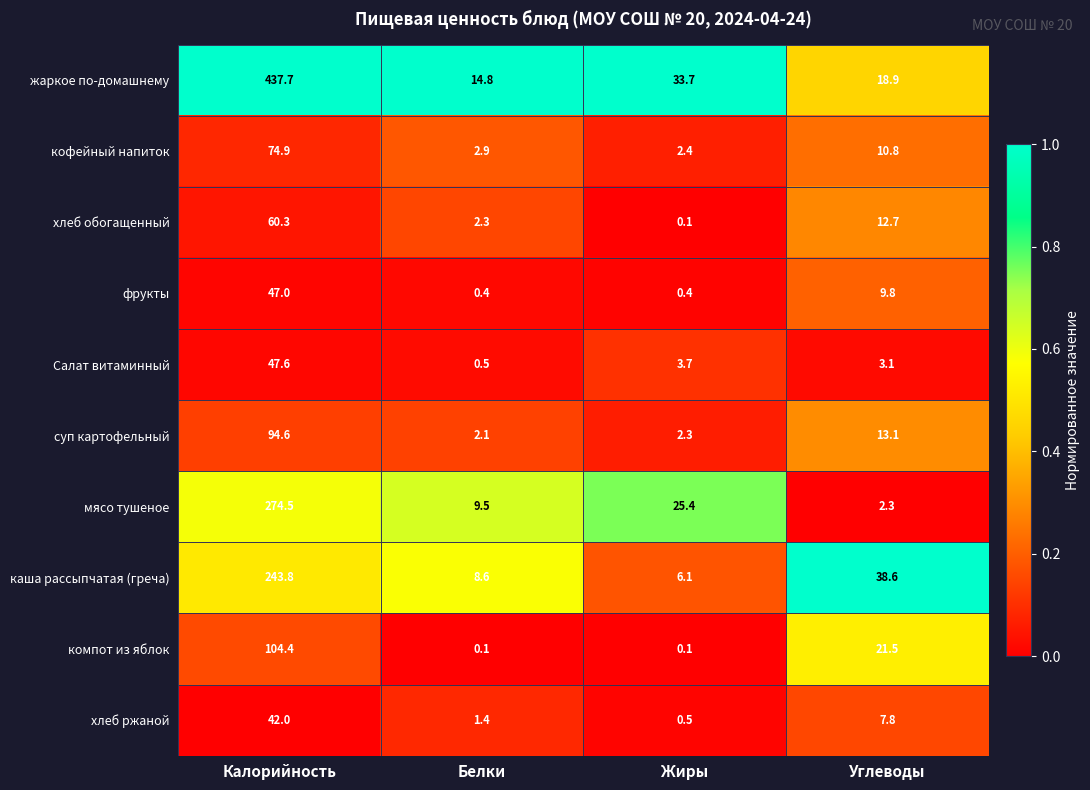

Is it true that мясо тушеное equals 25.4 at Жиры?

True